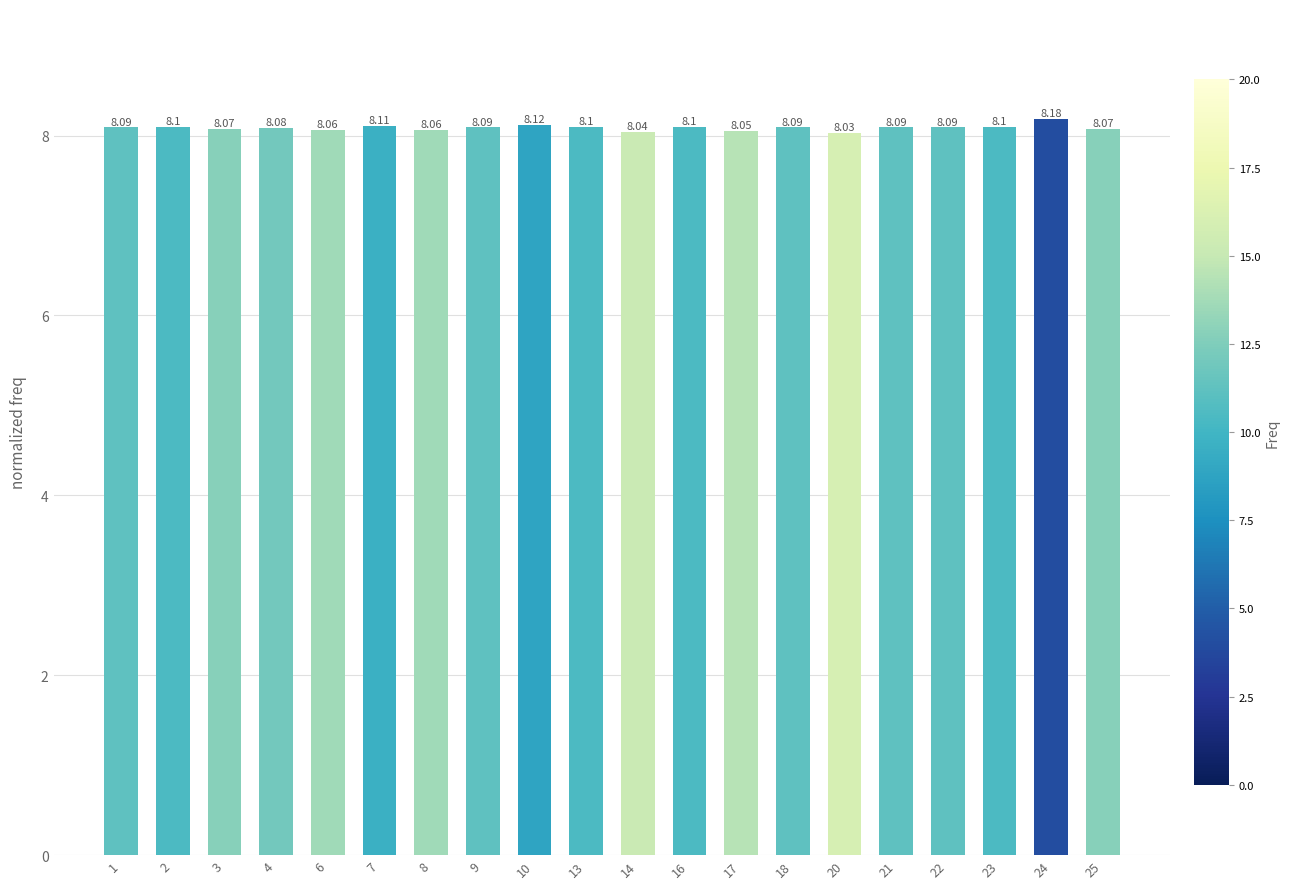

What is the maximum value shown in the chart?

8.2